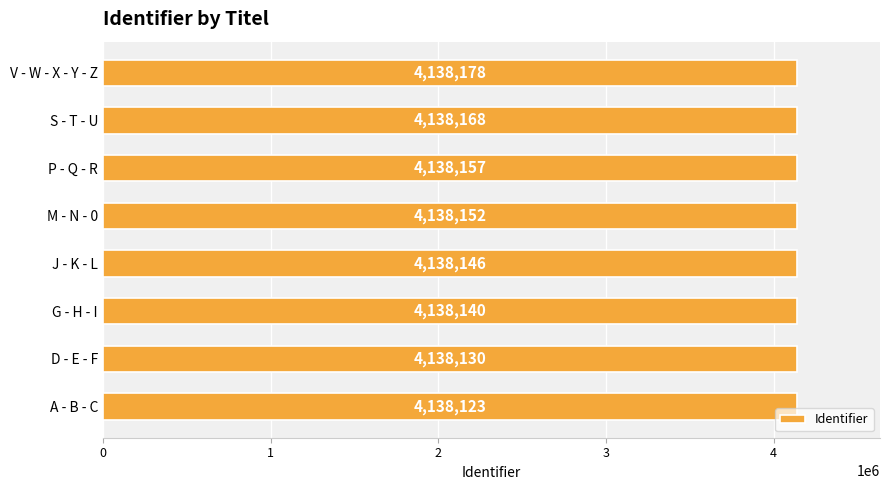

List the labels in order of value, smallest first.

A - B - C, D - E - F, G - H - I, J - K - L, M - N - 0, P - Q - R, S - T - U, V - W - X - Y - Z